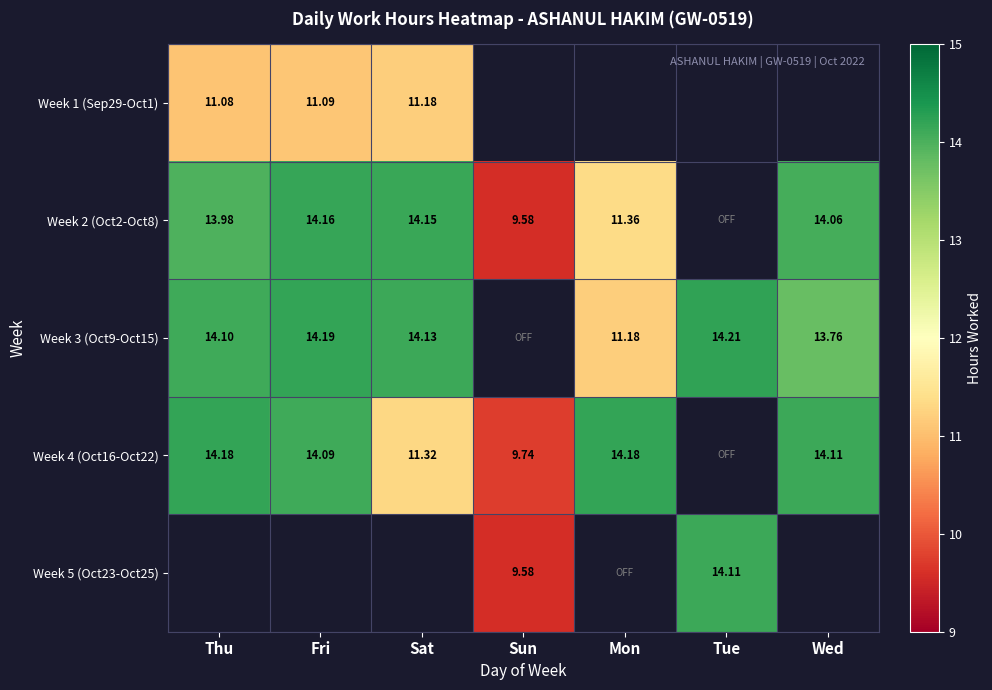

At how many categories does at least one series exceed 12?

6